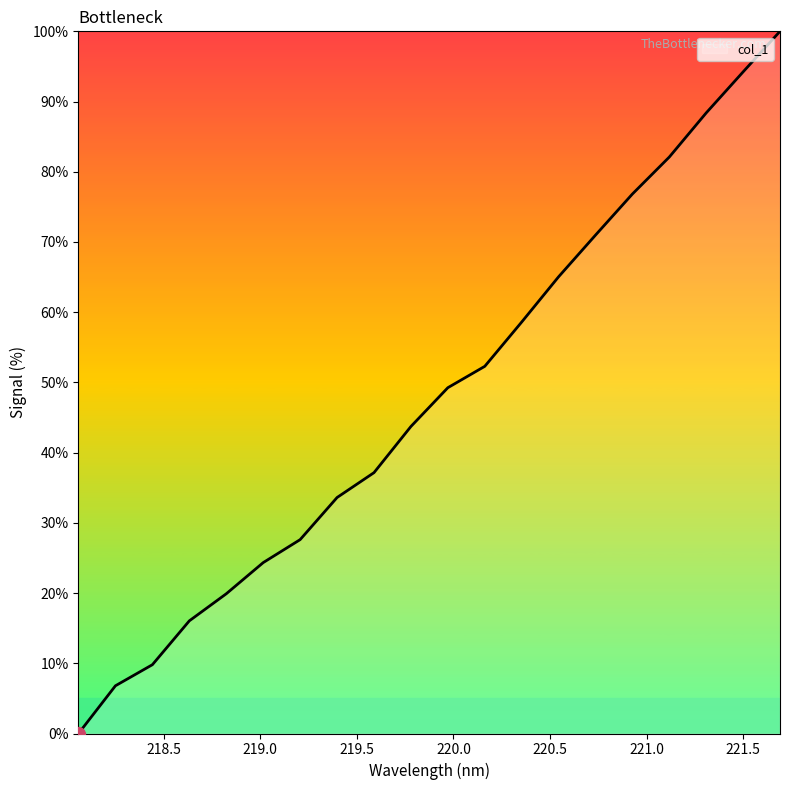

How many lines are shown in the chart?

1